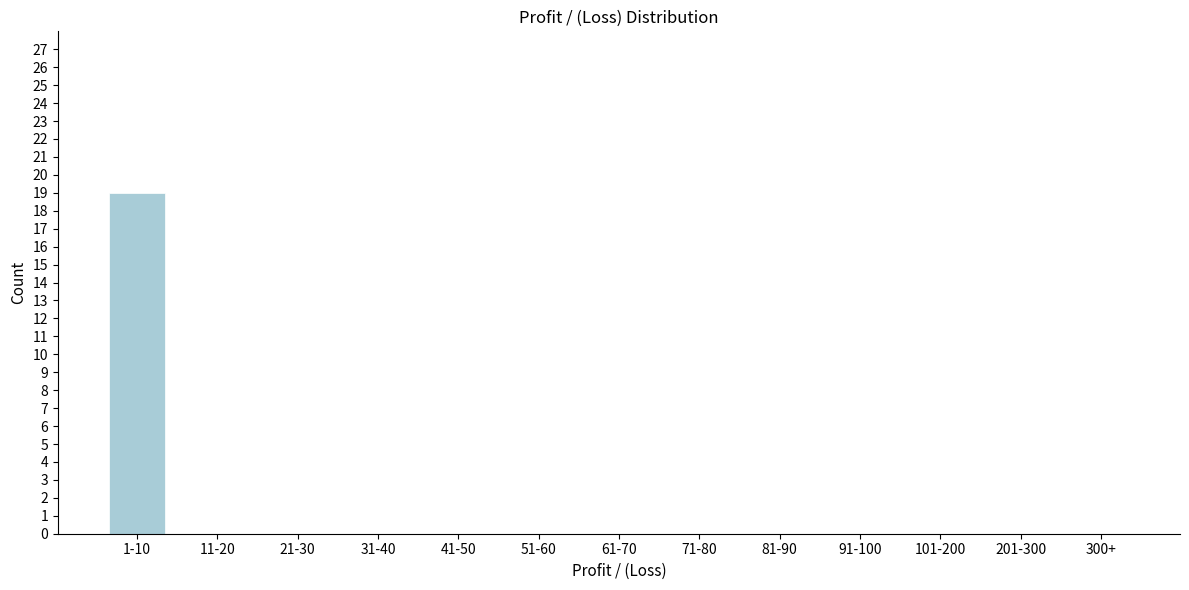

Reading left to right, extract all data points from this chart.

1-10=19	11-20=0	21-30=0	31-40=0	41-50=0	51-60=0	61-70=0	71-80=0	81-90=0	91-100=0	101-200=0	201-300=0	300+=0